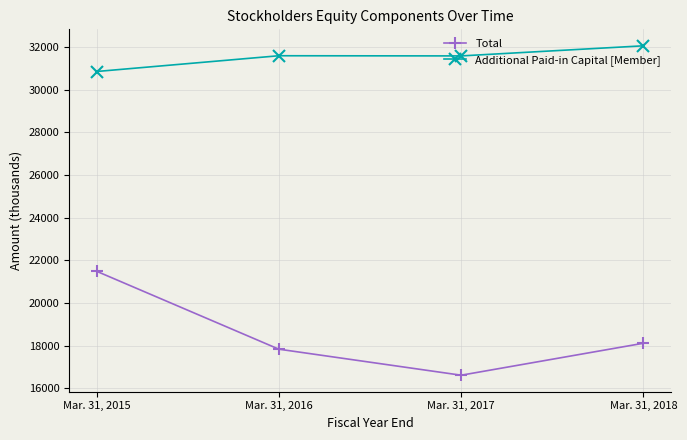

The Total series shows 21483 at Mar. 31, 2015. True or false?

True